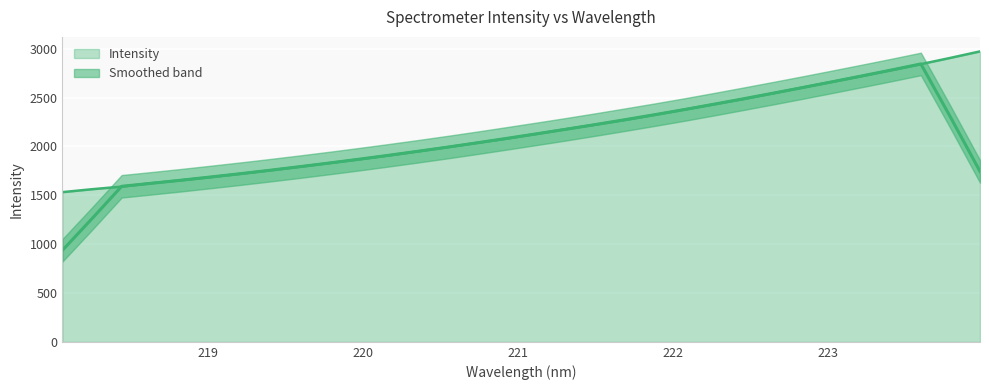

List the labels in order of value, largest first.

223.9802, 223.7895, 223.5987, 223.408, 223.2172, 223.0264, 222.8355, 222.6447, 222.4538, 222.263, 222.0721, 221.8812, 221.6902, 221.4993, 221.3083, 221.1174, 220.9264, 220.7354, 220.5444, 220.3533, 220.1623, 219.9712, 219.7801, 219.589, 219.3979, 219.2067, 219.0156, 218.8244, 218.6332, 218.442, 218.2508, 218.0596